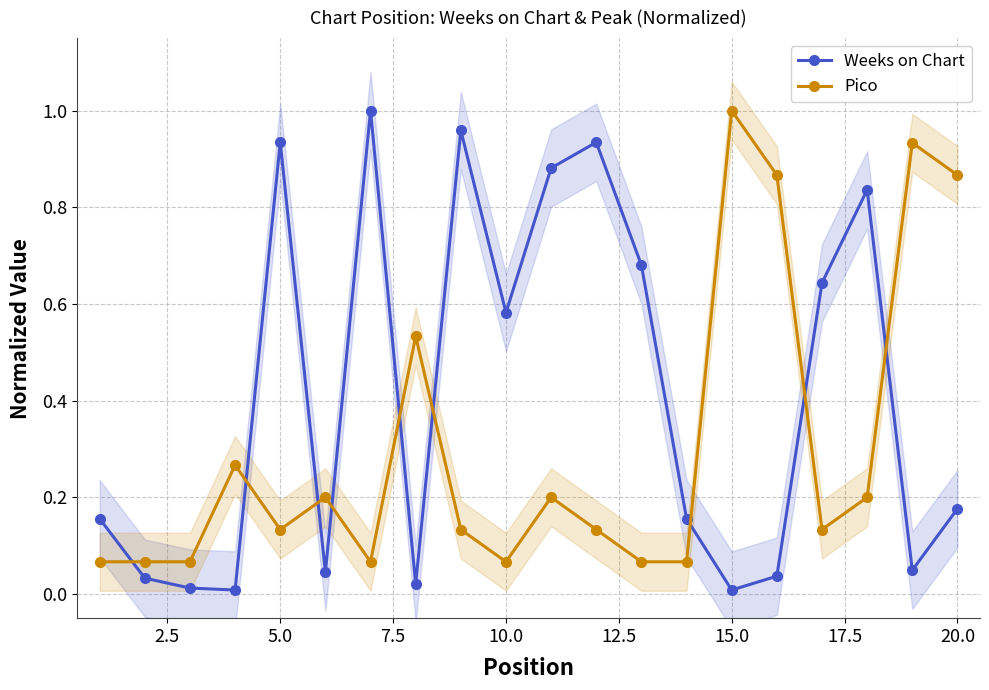

True or false: Weeks on Chart has more than 0 points higher than both neighbors.

True